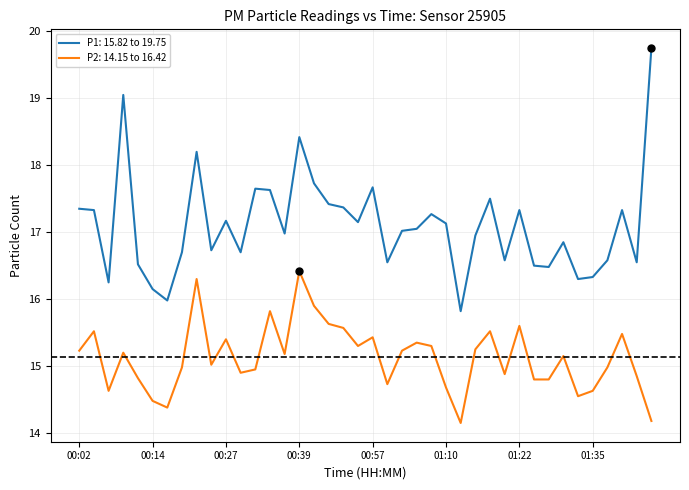

Which series has the largest total across all categories?

P1: 15.82 to 19.75